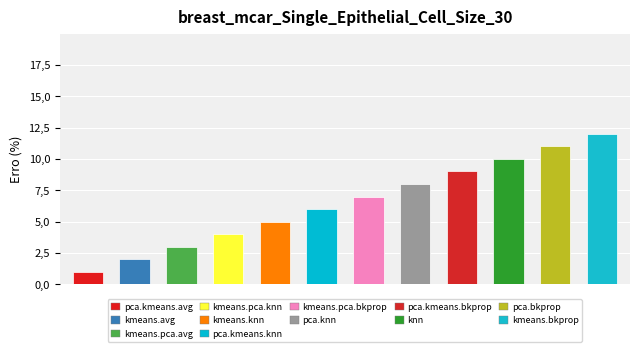

Does the chart contain any negative values?

No